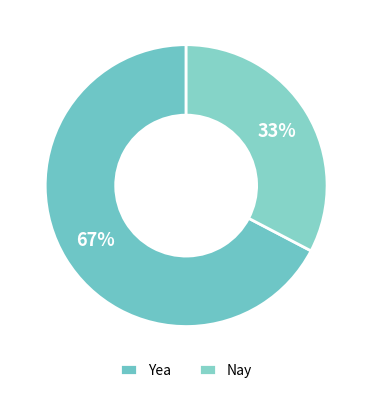

What percentage is the Yea slice, to the nearest percent?

67%